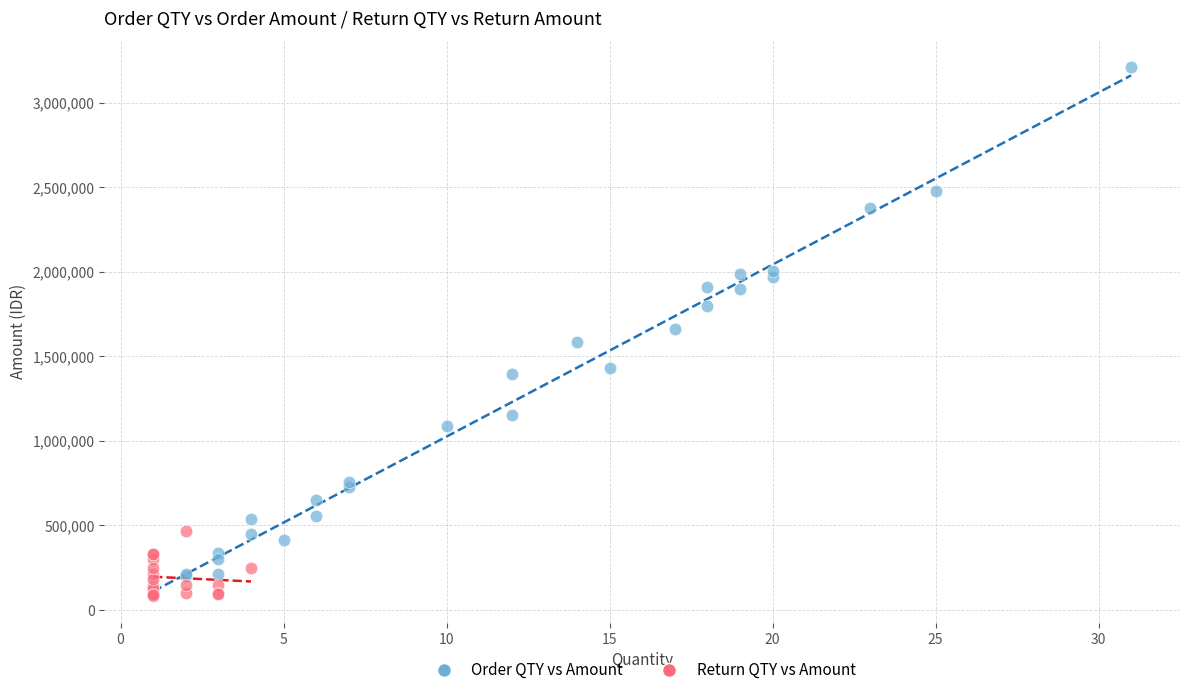

Which series reaches the maximum Y coordinate?

Order QTY vs Amount